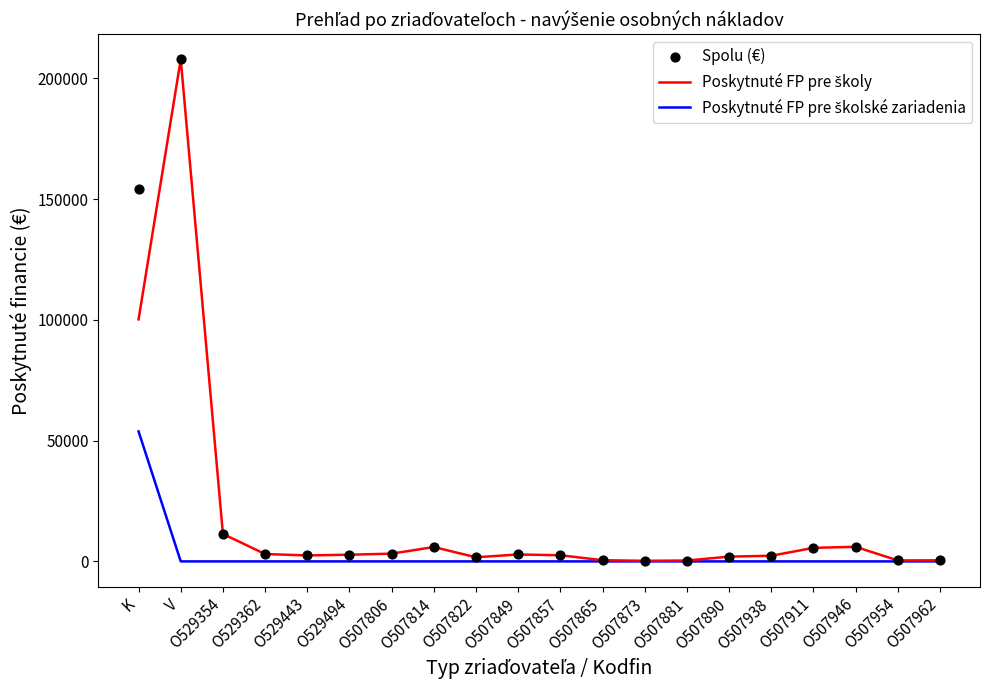

What are all the series names shown in the legend?

Poskytnuté FP pre školy, Poskytnuté FP pre školské zariadenia, Spolu (€)